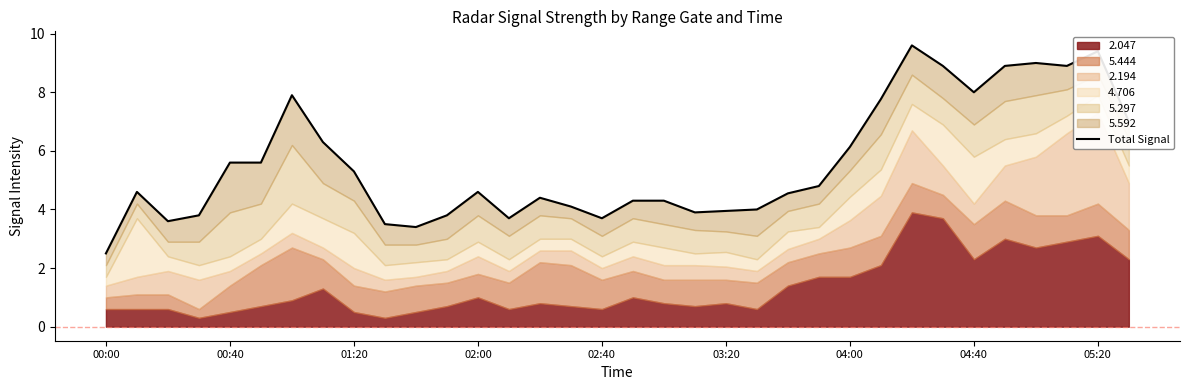

At which category does the chart reach its minimum across all series?

00:00